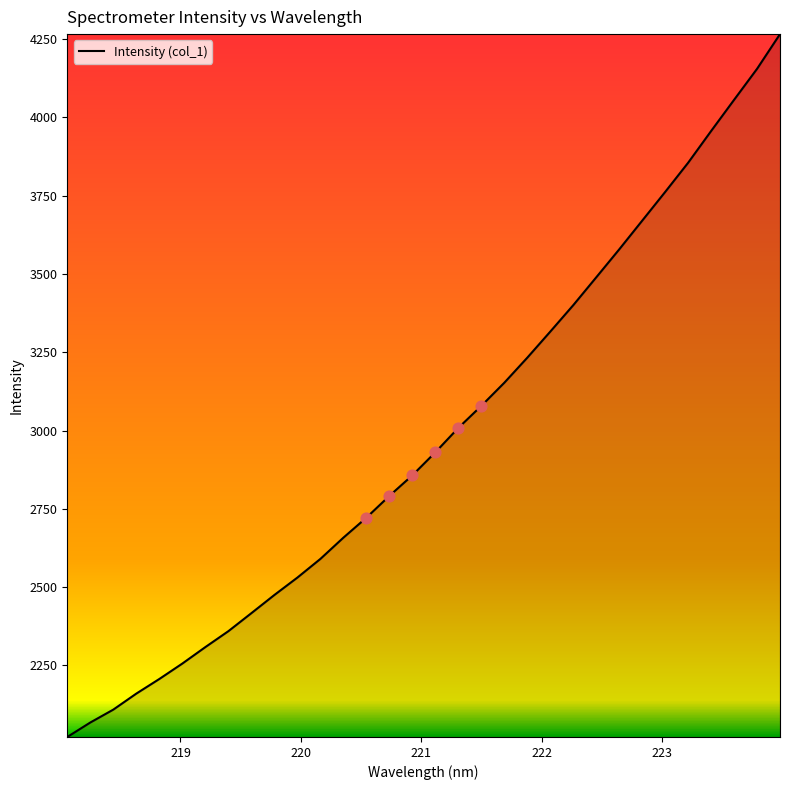

What is the difference between the maximum and minimum values?

2245.1